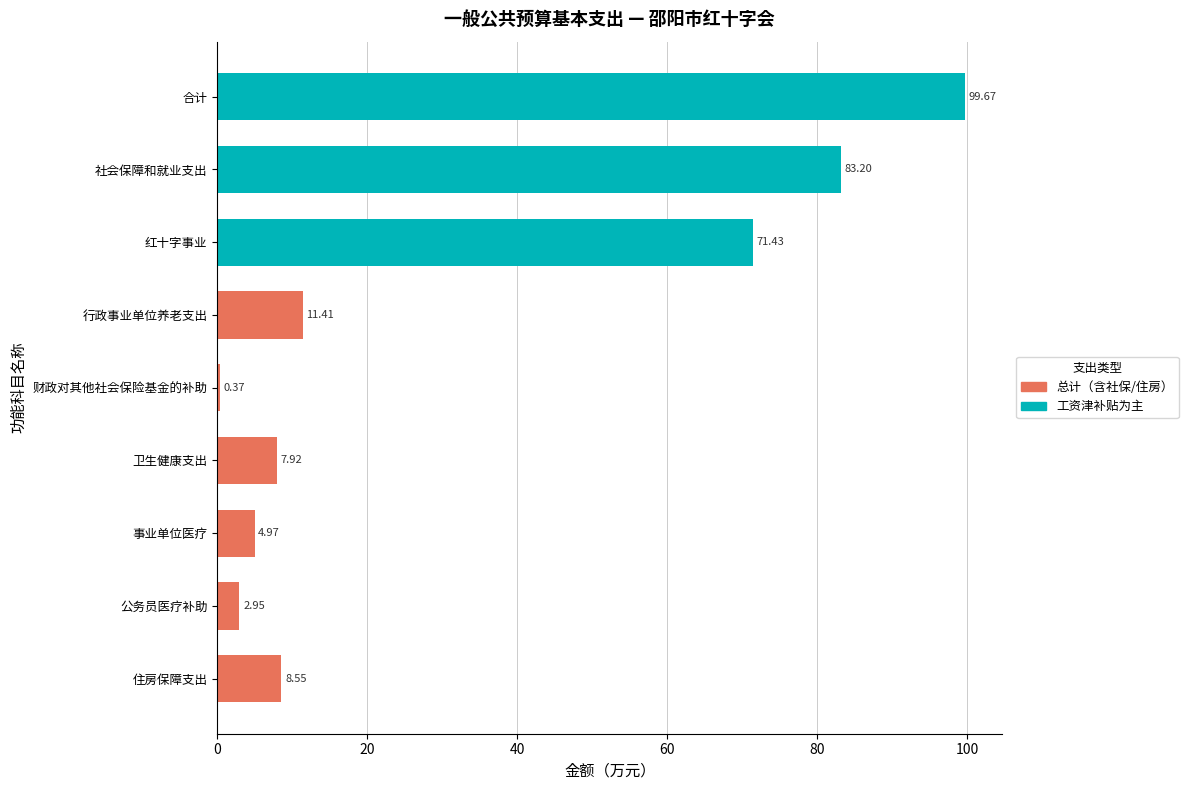

List the labels in order of value, smallest first.

财政对其他社会保险基金的补助, 公务员医疗补助, 事业单位医疗, 卫生健康支出, 住房保障支出, 行政事业单位养老支出, 红十字事业, 社会保障和就业支出, 合计